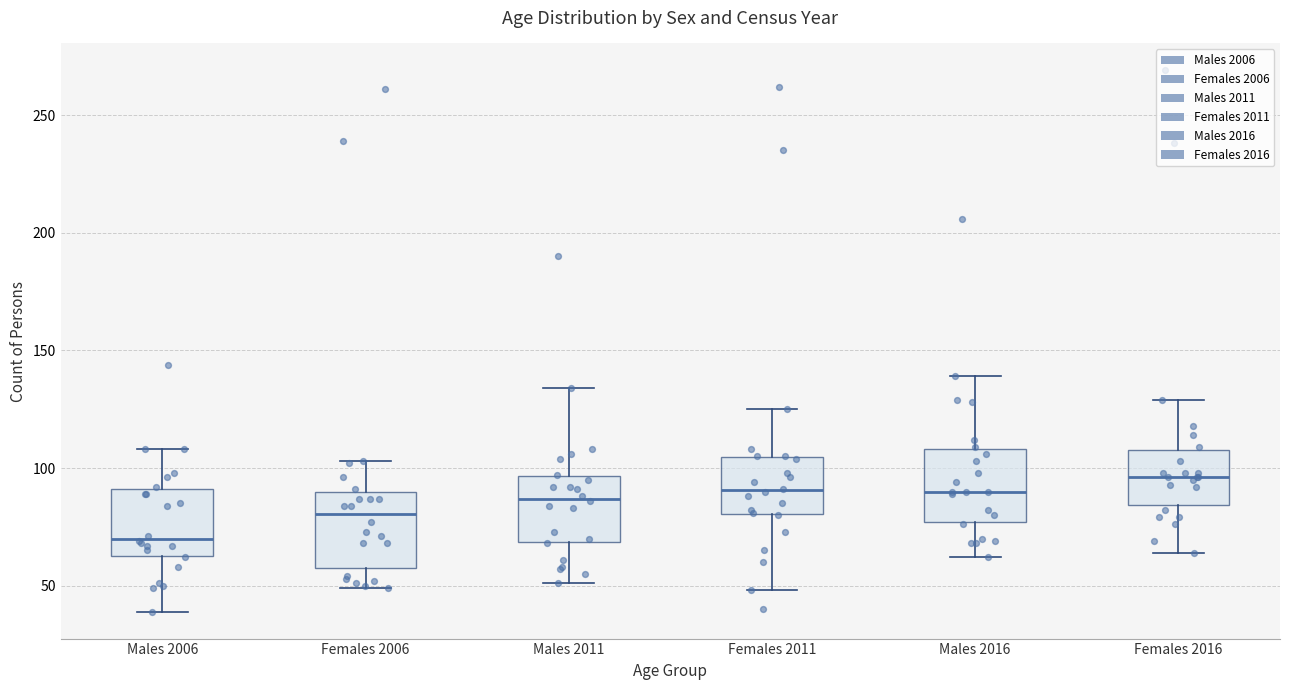

Which box has the lowest median line?

Males 2006